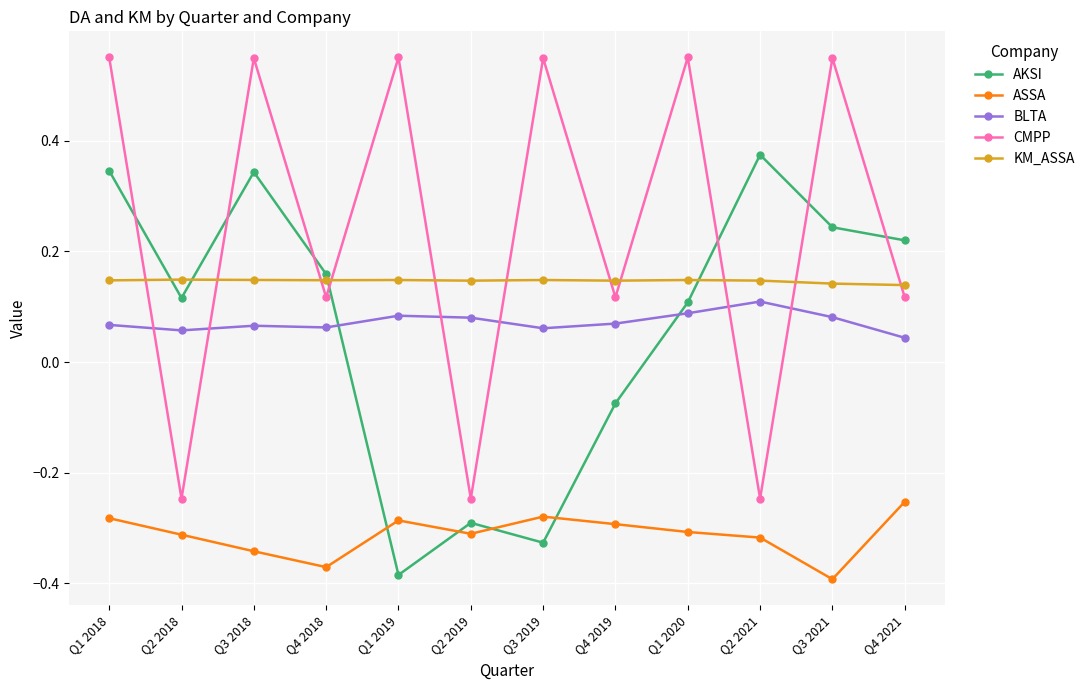

True or false: BLTA and KM_ASSA cross at least once.

False